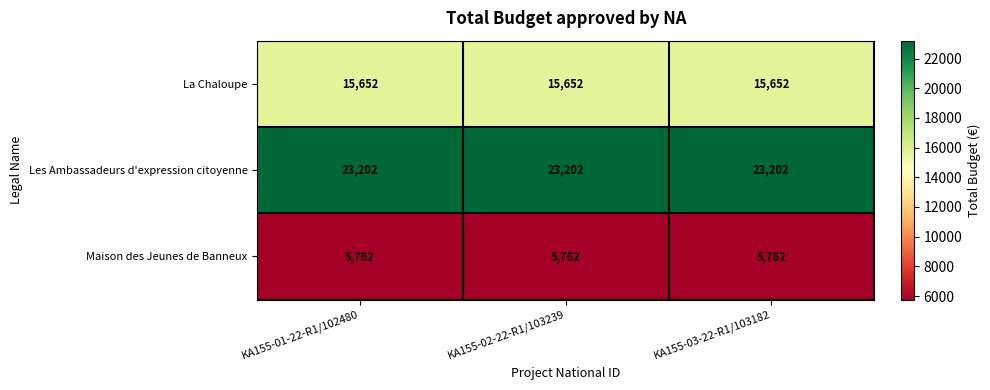

What is the total value across all series at KA155-01-22-R1/102480?

44616